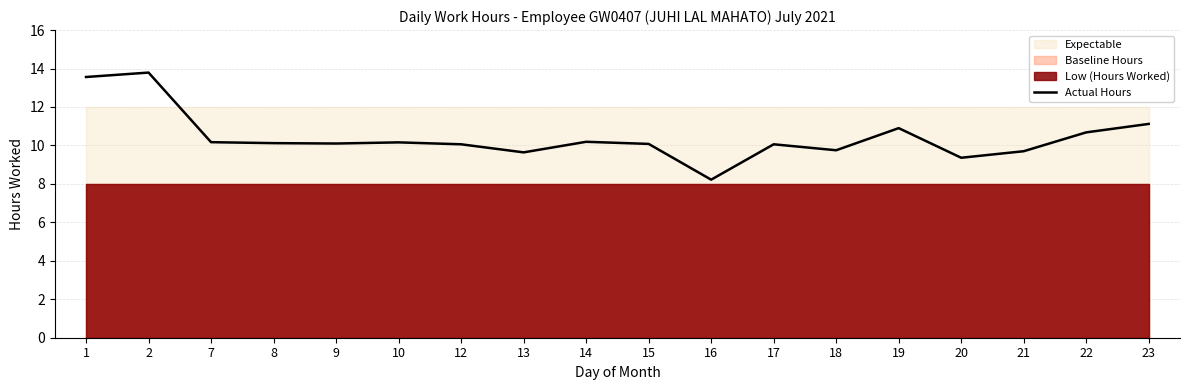

At which label is the value closest to 11?

19